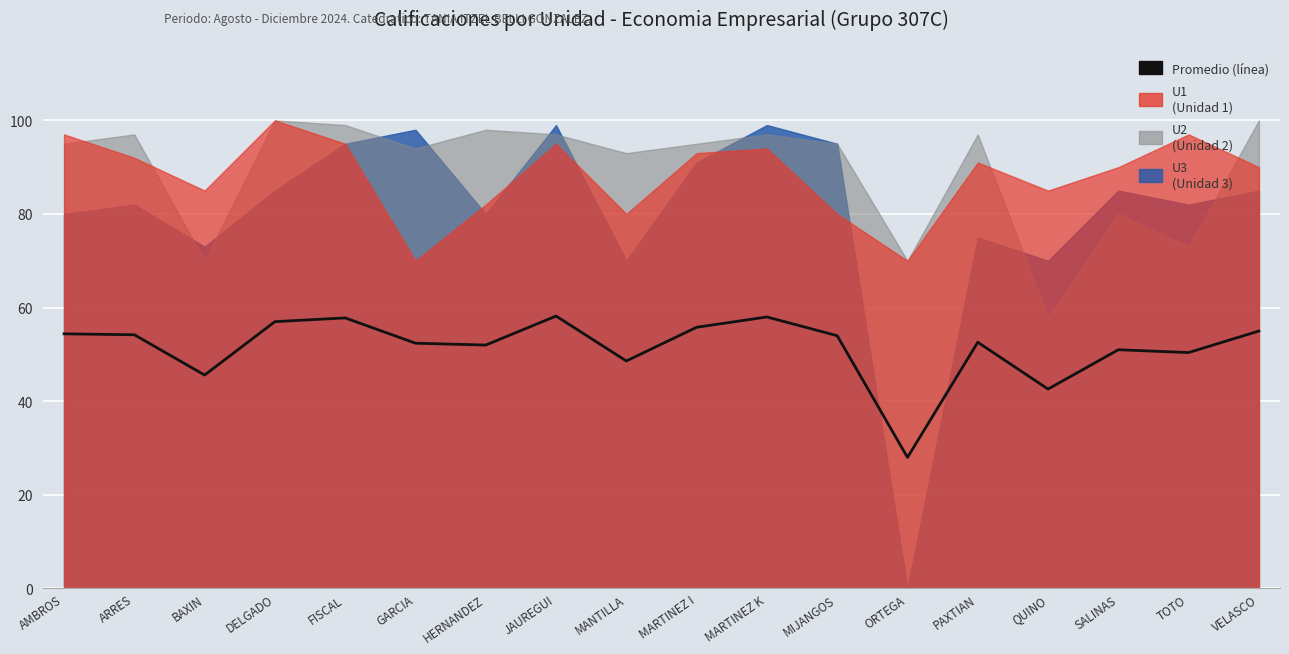

Reading left to right, transcribe all the data shown in this chart.

AMBROS=54.4	ARRES=54.2	BAXIN=45.6	DELGADO=57.0	FISCAL=57.8	GARCIA=52.4	HERNANDEZ=52.0	JAUREGUI=58.2	MANTILLA=48.6	MARTINEZ I=55.8	MARTINEZ K=58.0	MIJANGOS=54.0	ORTEGA=28.0	PAXTIAN=52.6	QUINO=42.6	SALINAS=51.0	TOTO=50.4	VELASCO=55.0